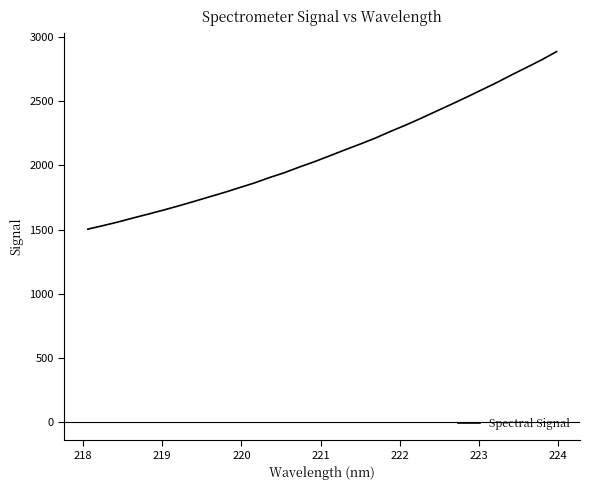

What is the average value?

2103.9